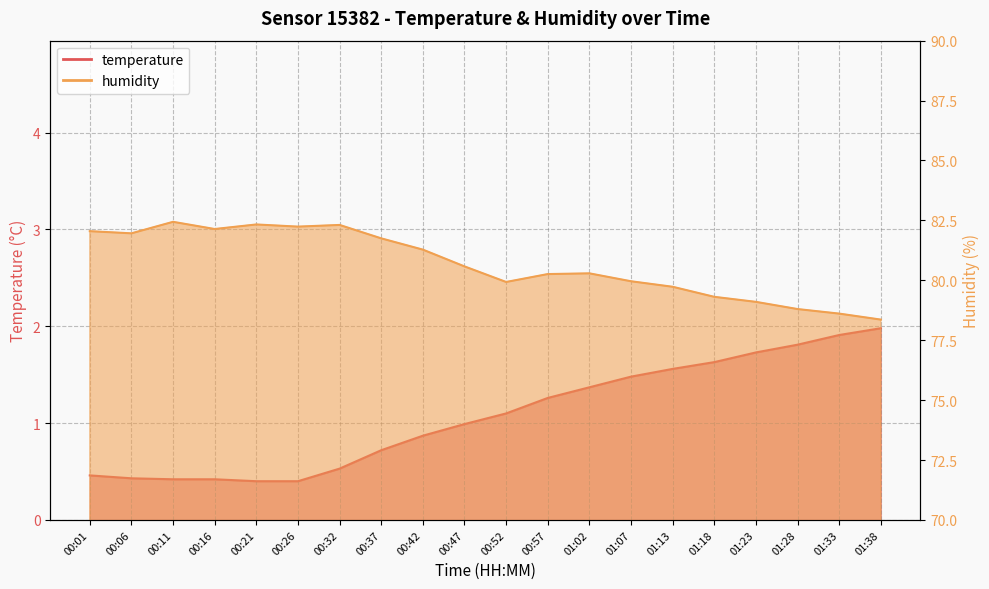

True or false: temperature has a value of 1.3 at 00:57.

True